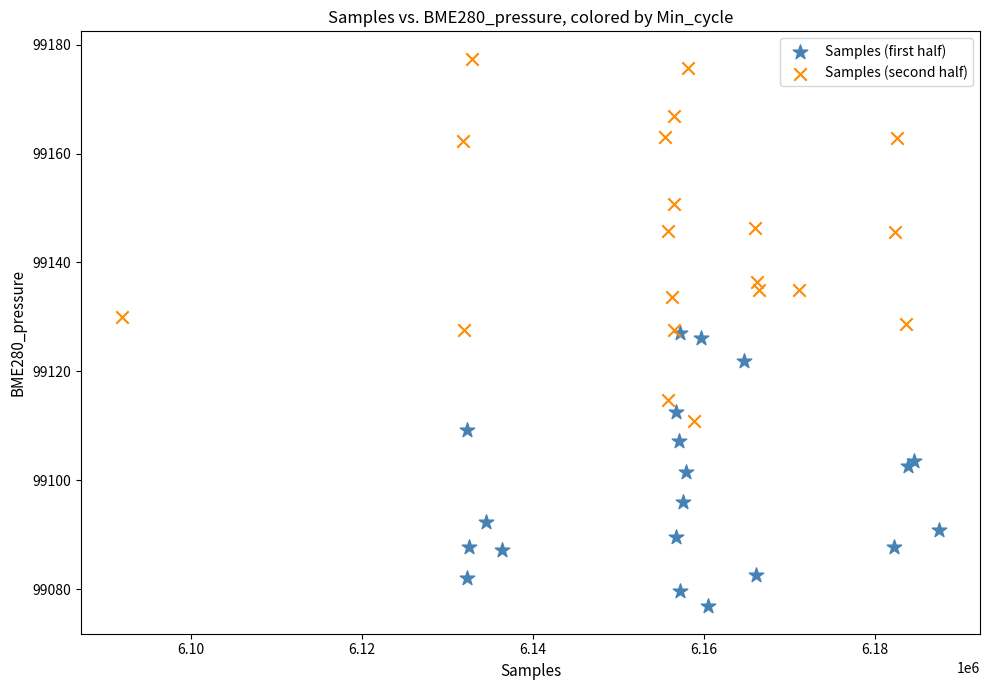

Which series reaches the minimum Y coordinate?

Samples (first half)